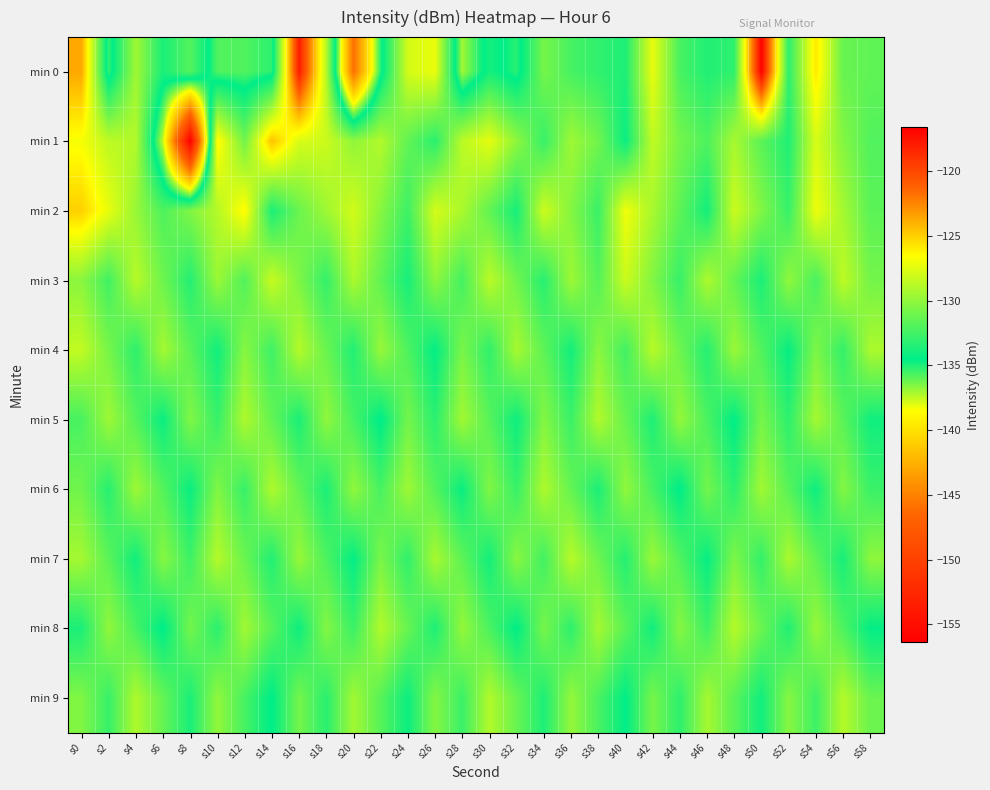

Which series has the largest total across all categories?

min 2